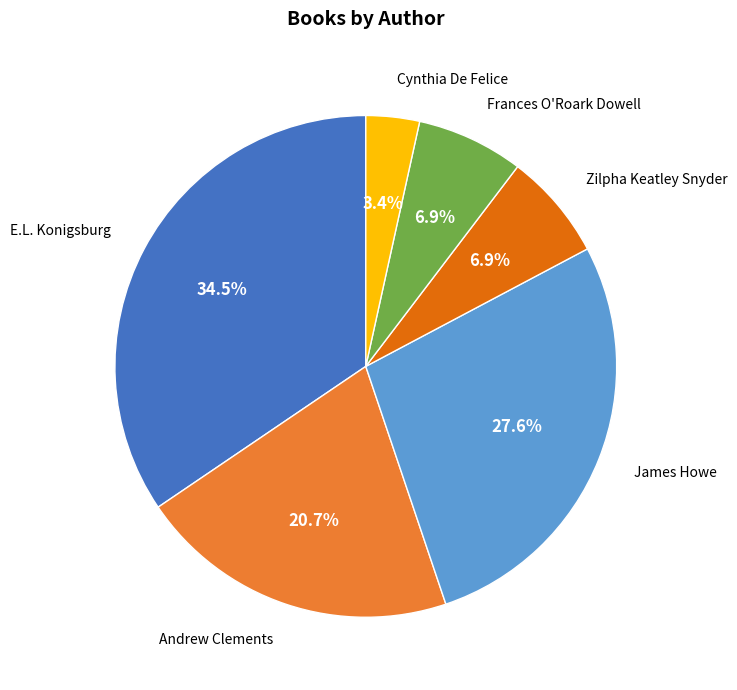

Which has a higher value, Frances O'Roark Dowell or Cynthia De Felice?

Frances O'Roark Dowell